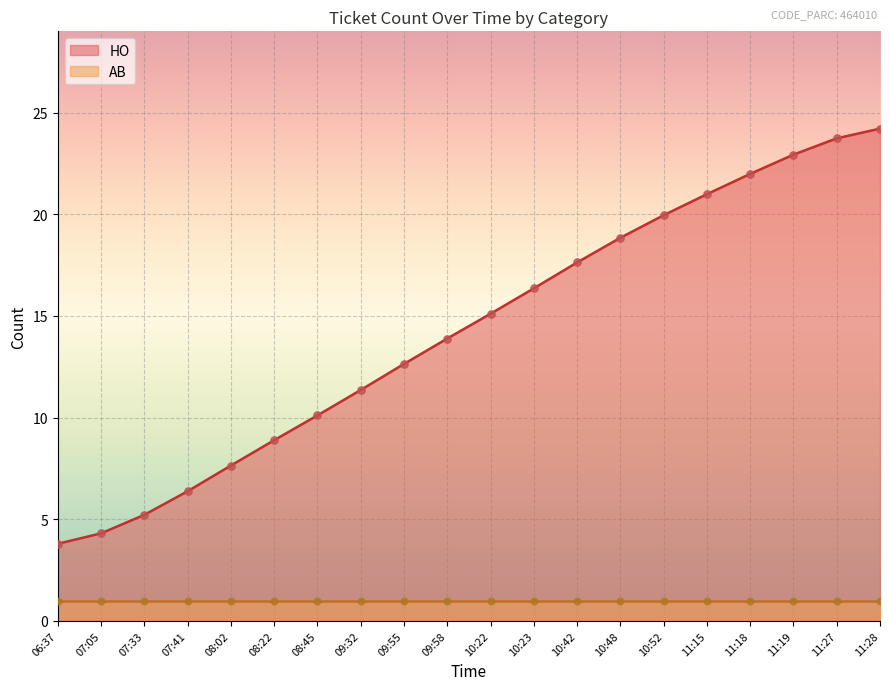

Which has a higher value, 09:55 or 09:32?

09:55